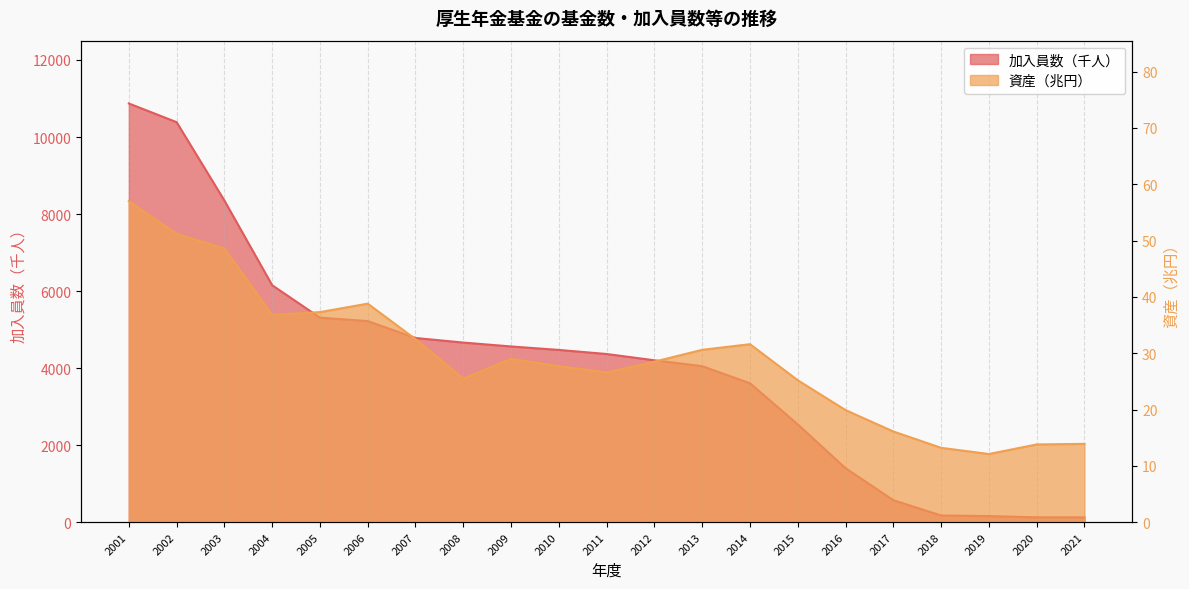

In 資産（兆円）, how many points are higher than both neighbors (excluding endpoints)?

3